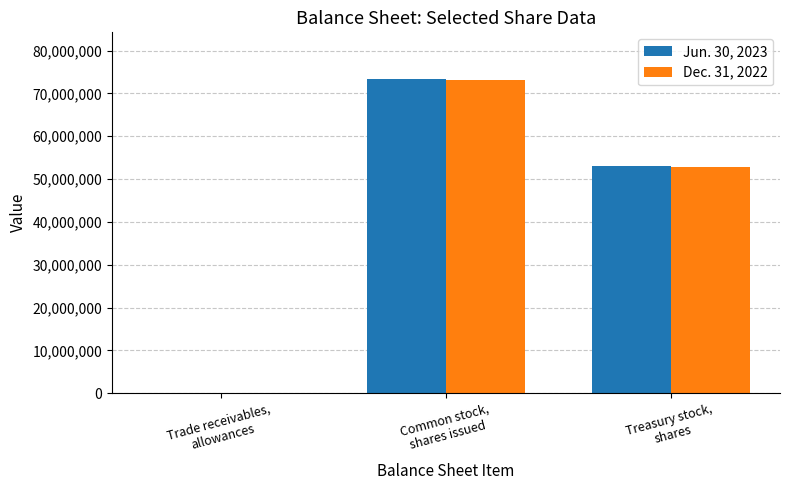

What is the maximum value shown in the chart?

73279000